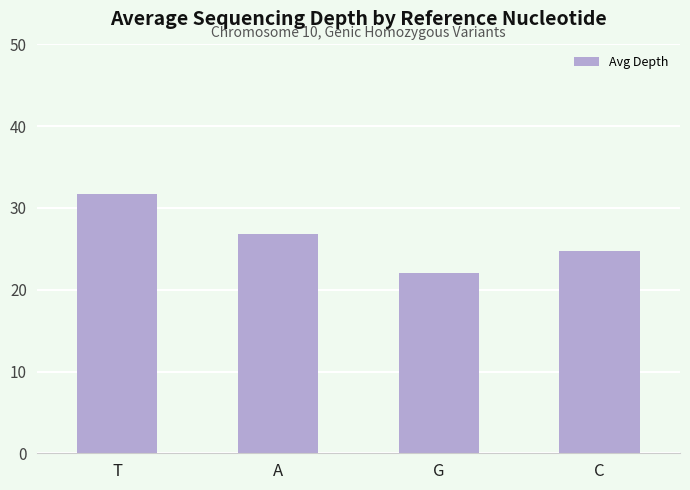

At which category does the chart reach its minimum across all series?

G